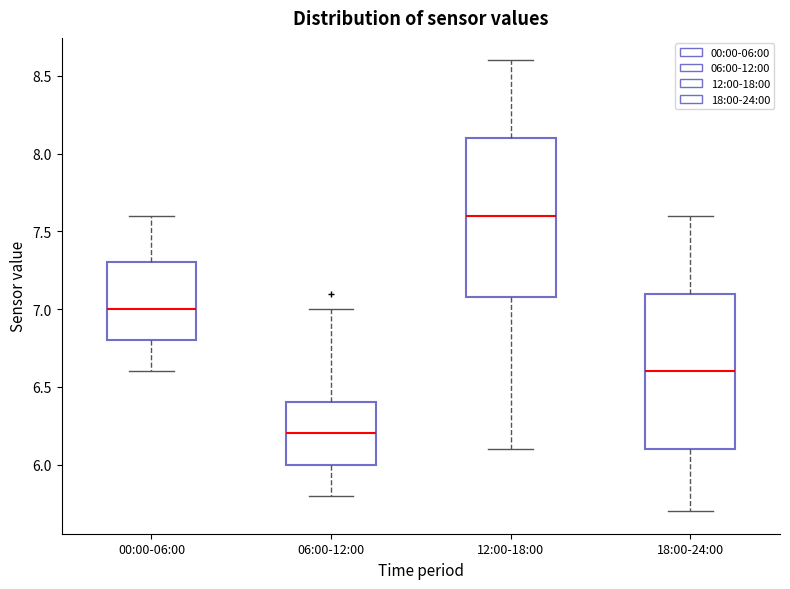

Where is the upper edge of the box for 06:00-12:00 on the y-axis? The values are not printed on the chart, so give them approximately, as read against the axis.

6.4